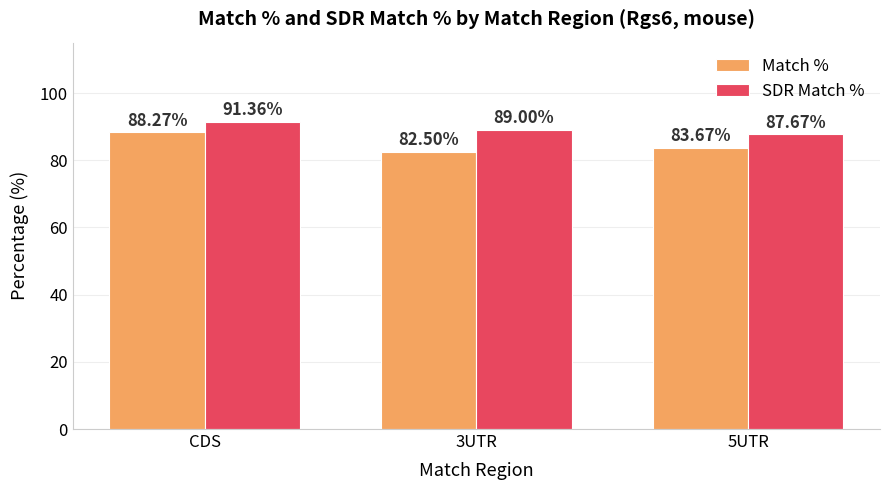

What is the sum of all SDR Match % values?

268.0